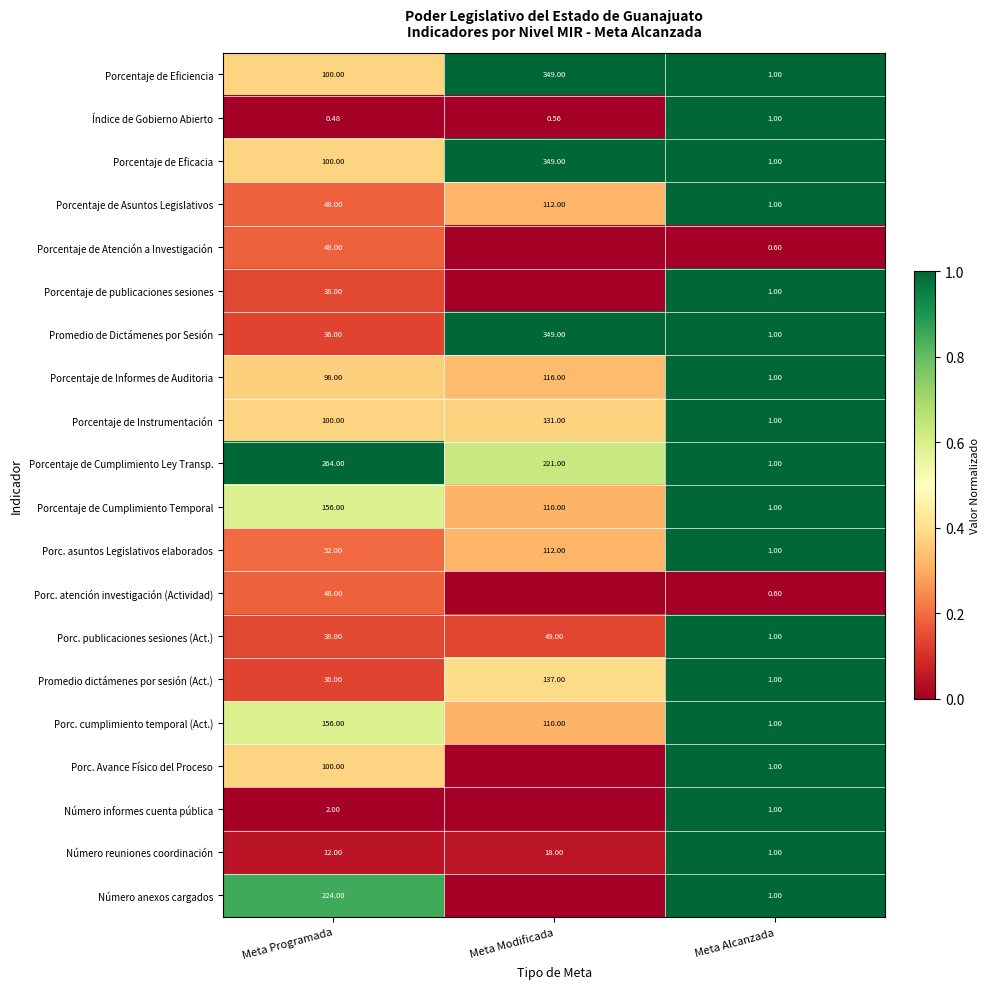

Count the number of data series in this chart.

20